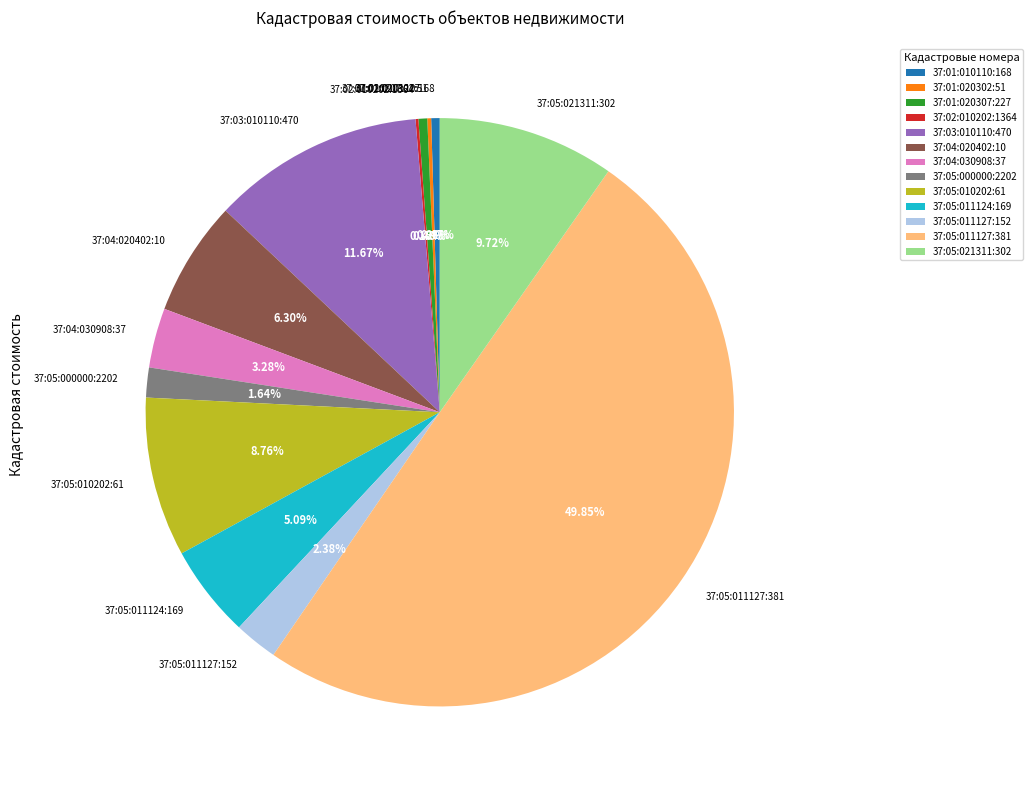

To the nearest percent, what is the difference between the largest and smallest slice percentages?

50%